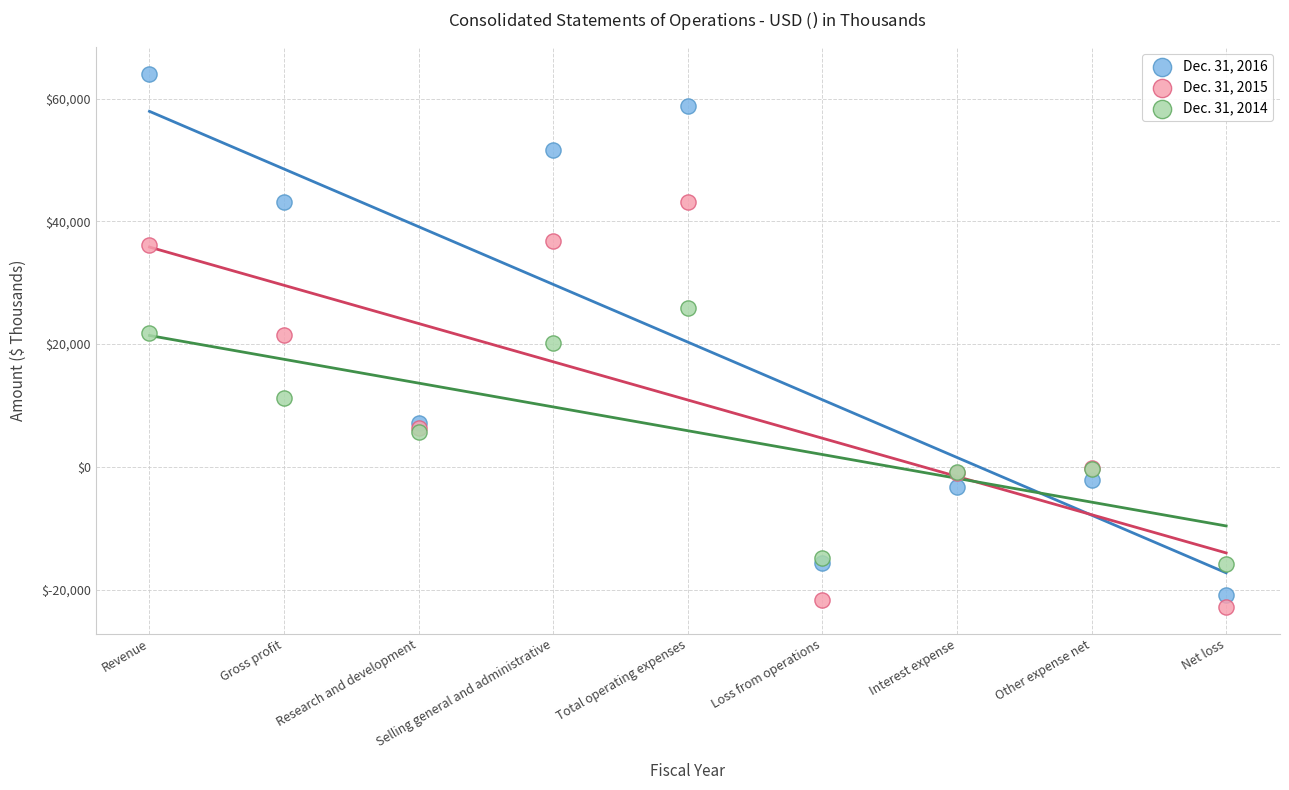

Which series has the widest spread of Y values?

Dec. 31, 2016